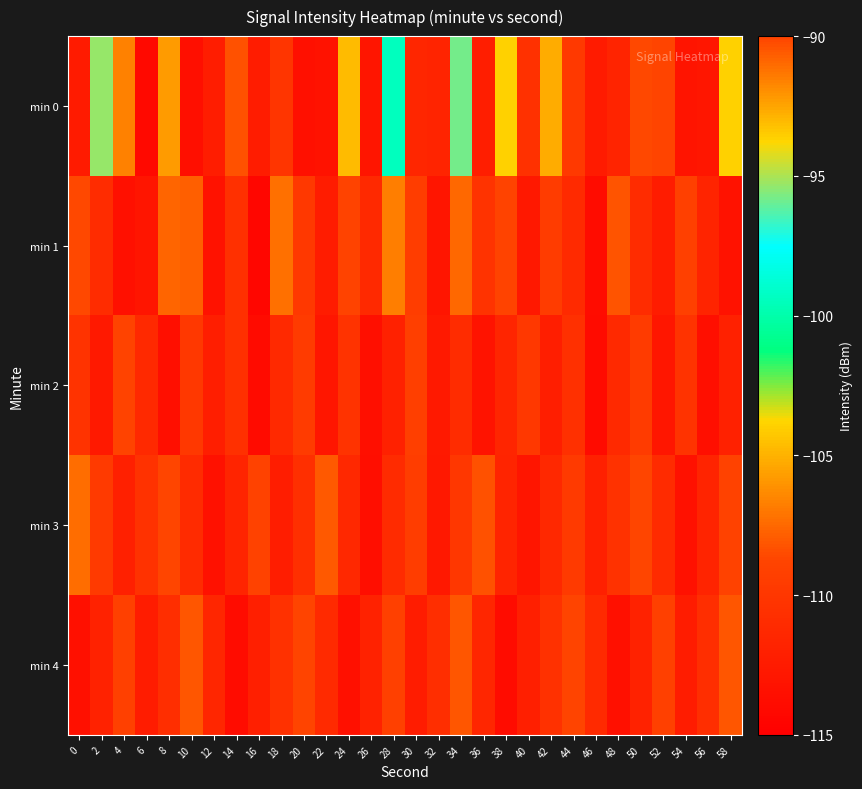

What is the total value across all series at 36?

-555.5